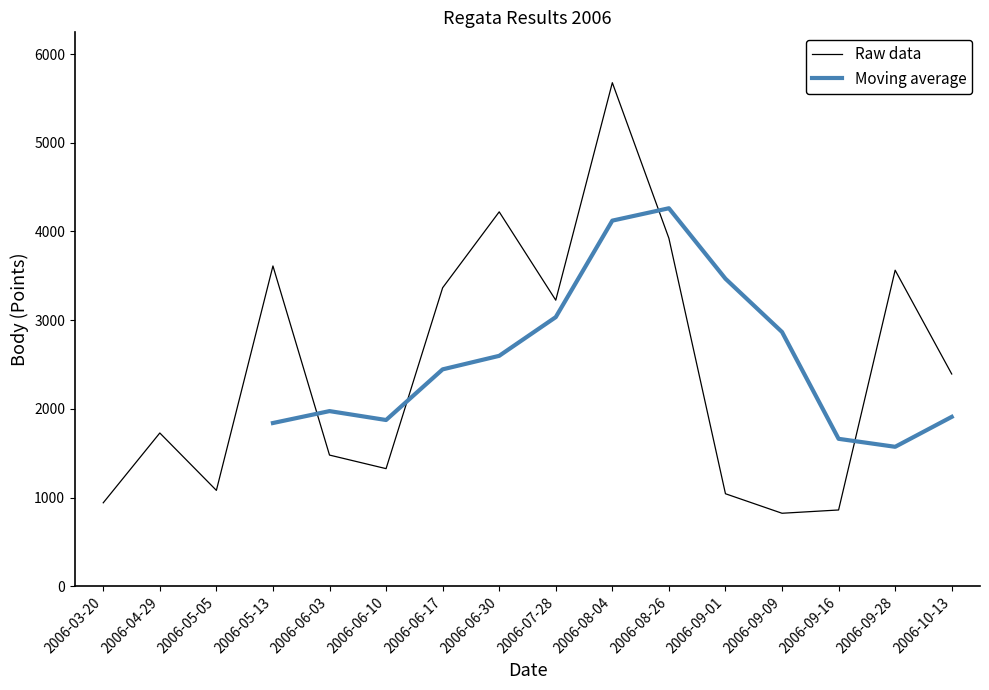

What is the maximum value for Raw data?

5677